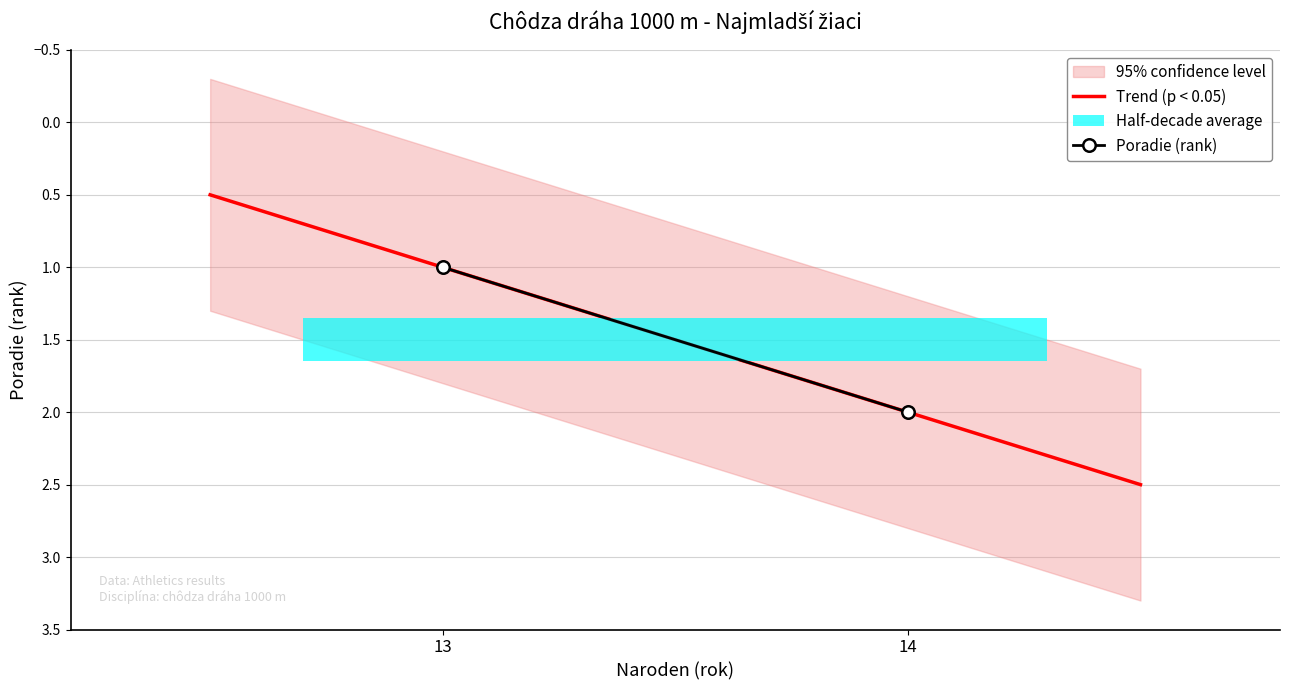

List the labels in order of value, smallest first.

13, 14